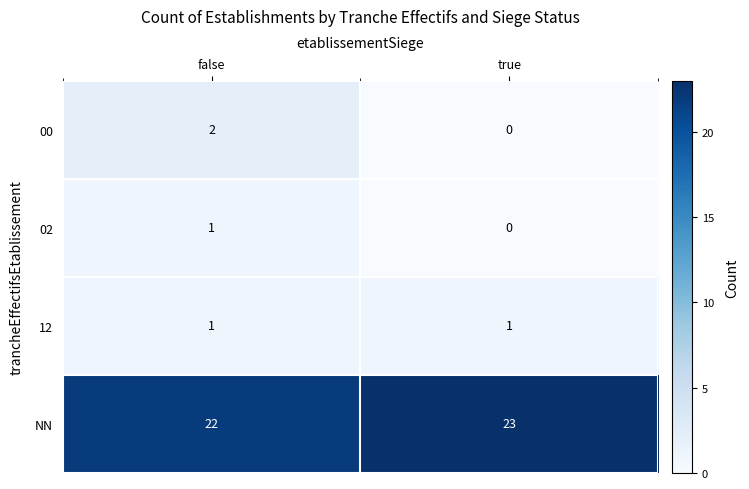

True or false: 12 has a value of 2 at true.

False